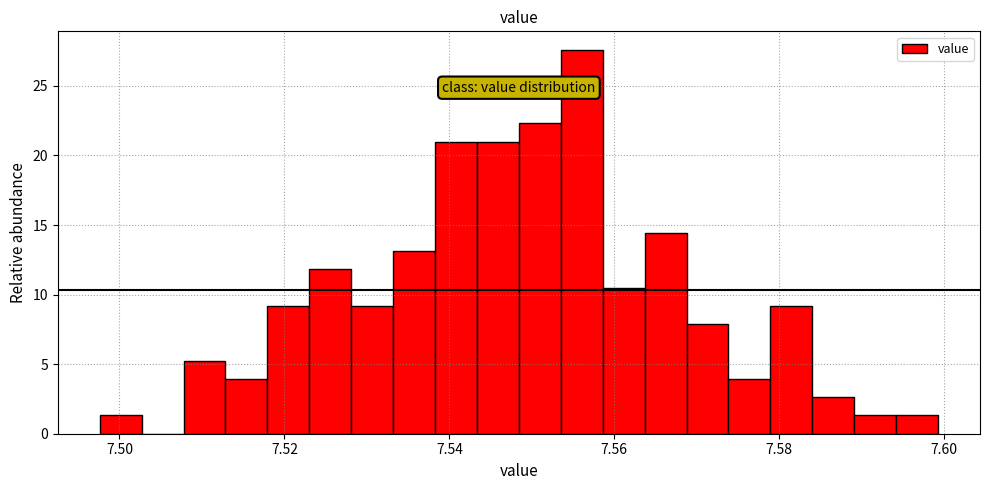

Around what value on the x-axis is the tallest bar? Give the approximate position of its centre, as read against the axis.

7.556